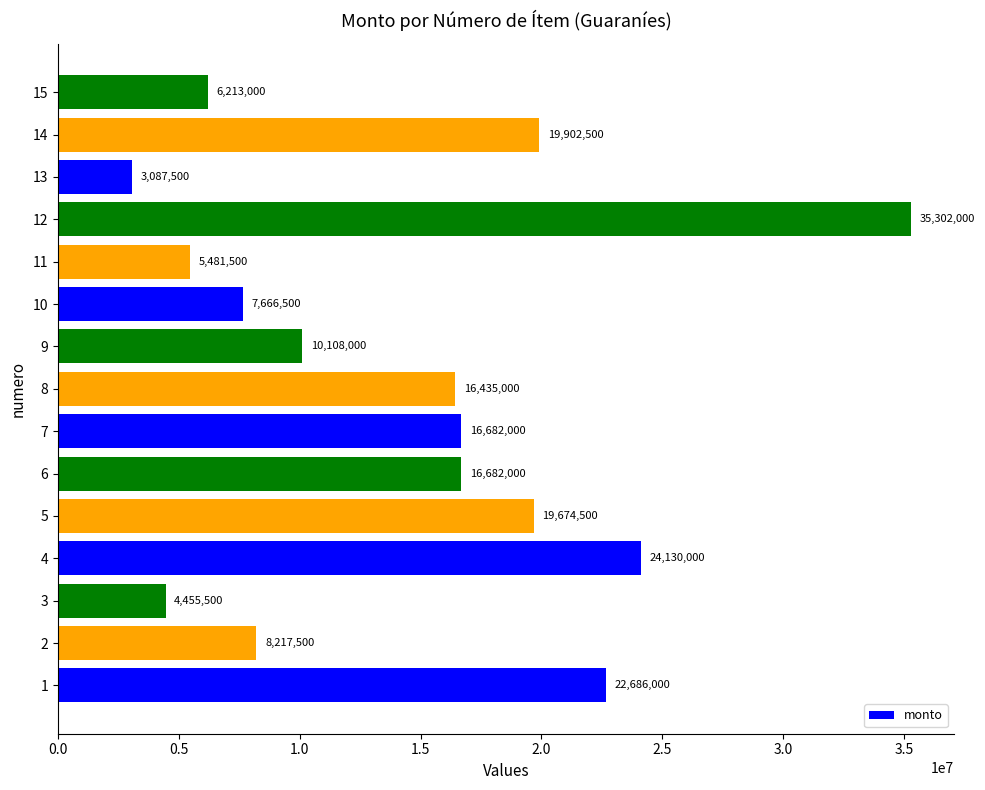

Where is the data nearest to the value 19194750?

5